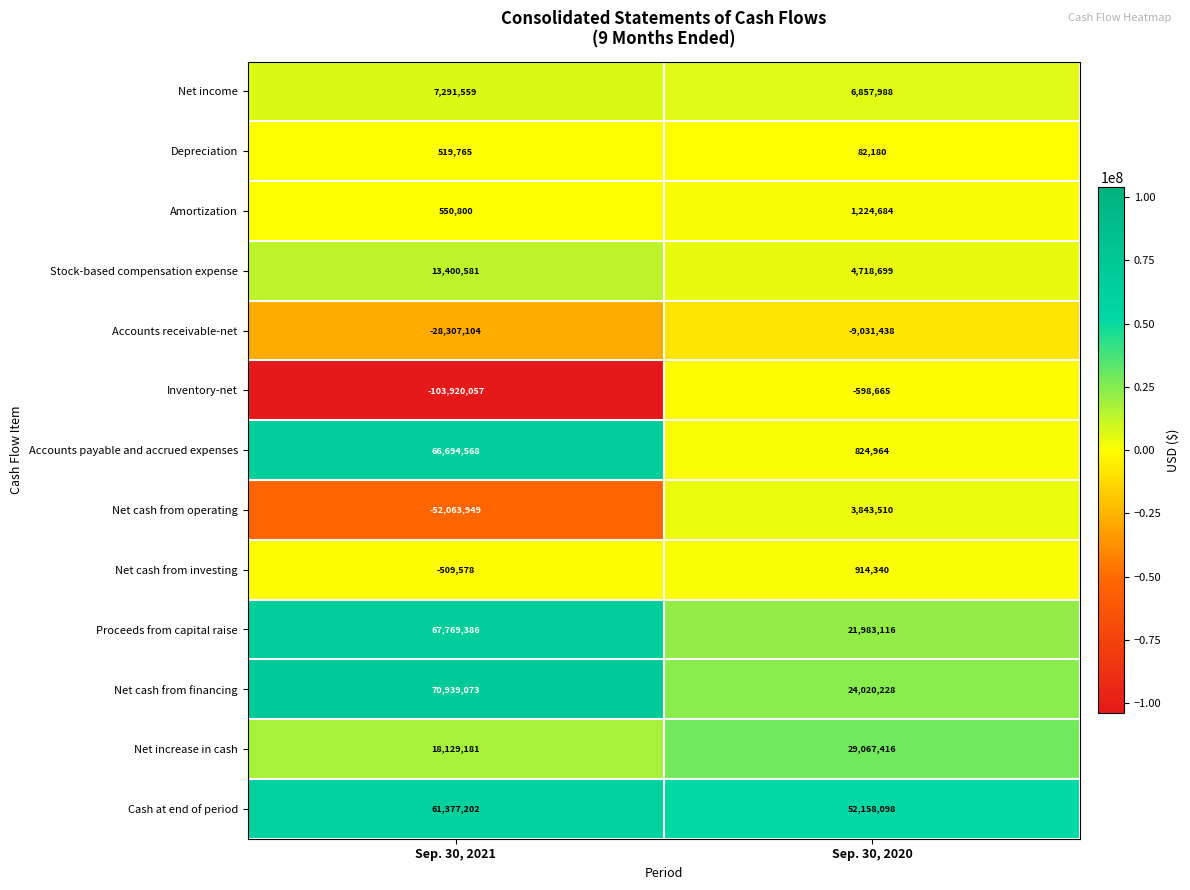

Which series has the largest range (max minus min)?

Inventory-net